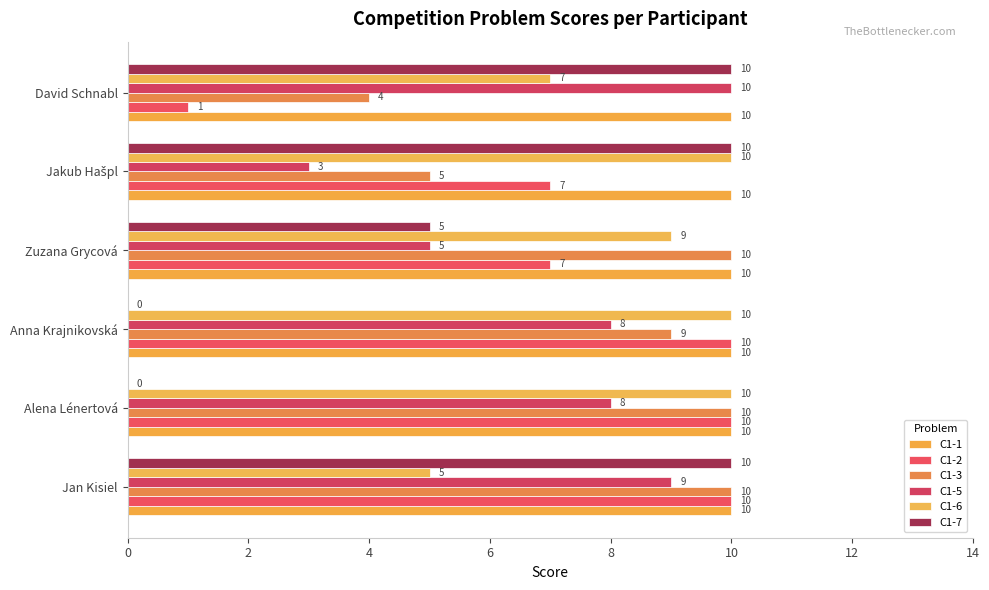

How many distinct data groups are displayed?

6